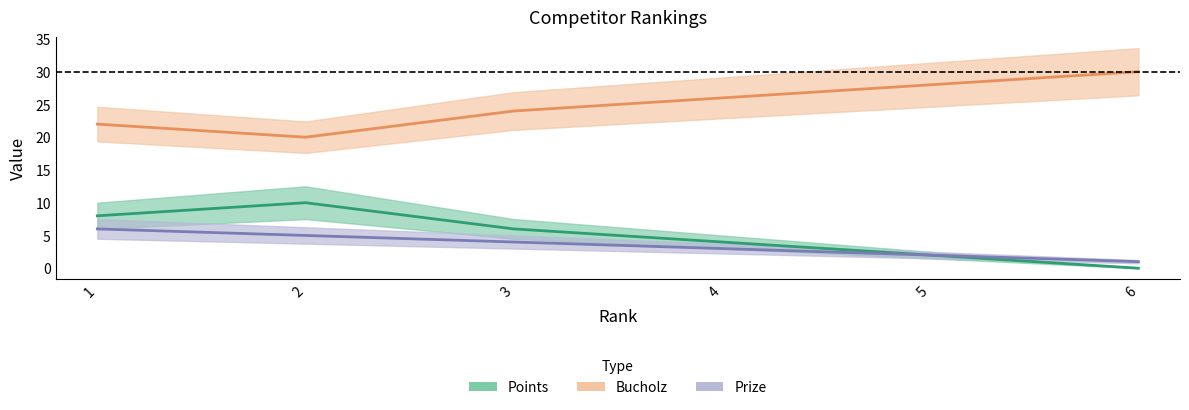

Reading left to right, extract all data points from this chart.

Points: 8	10	6	4	2	0
Bucholz: 22	20	24	26	28	30
Prize: 6	5	4	3	2	1